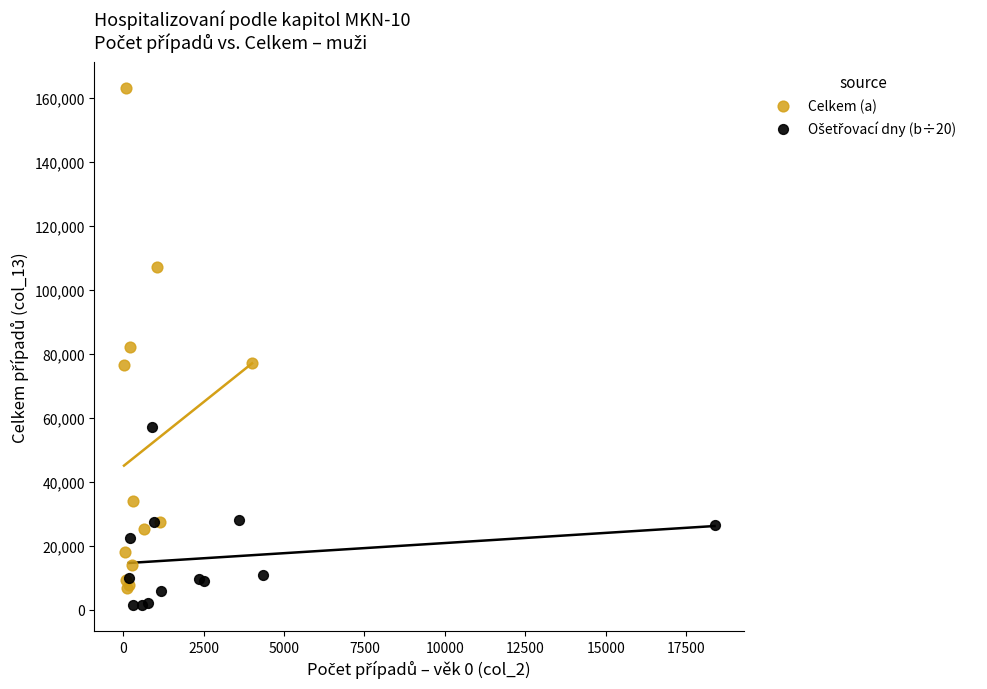

Which series has the widest spread of Y values?

Celkem (a)